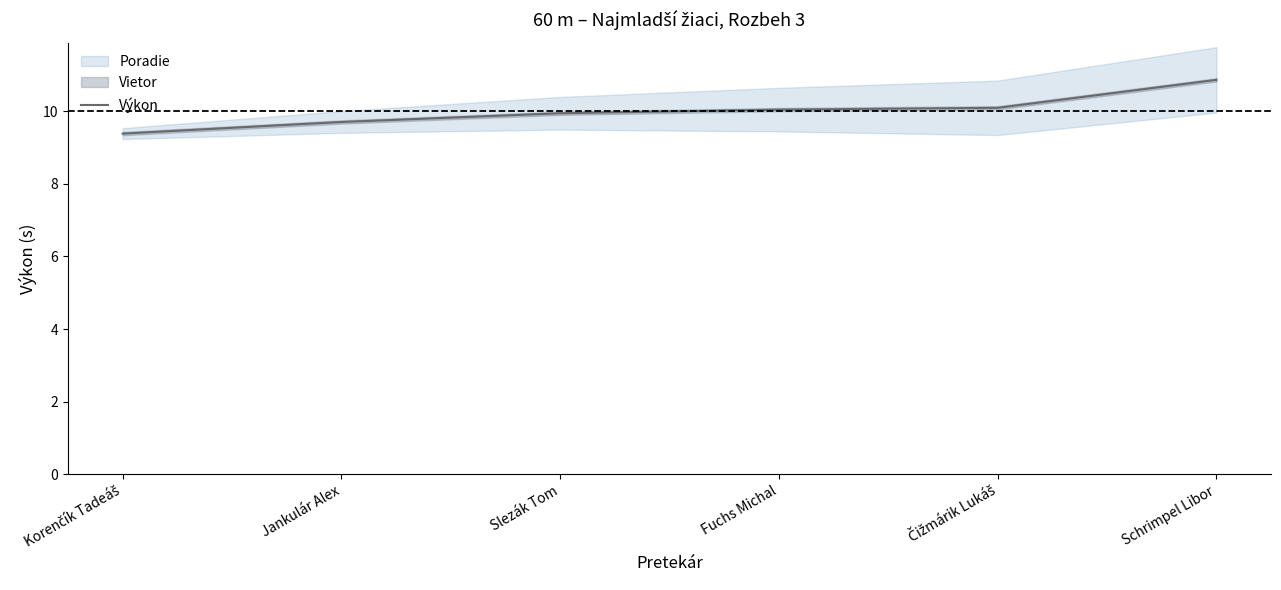

Count the number of values greater than 10.

3